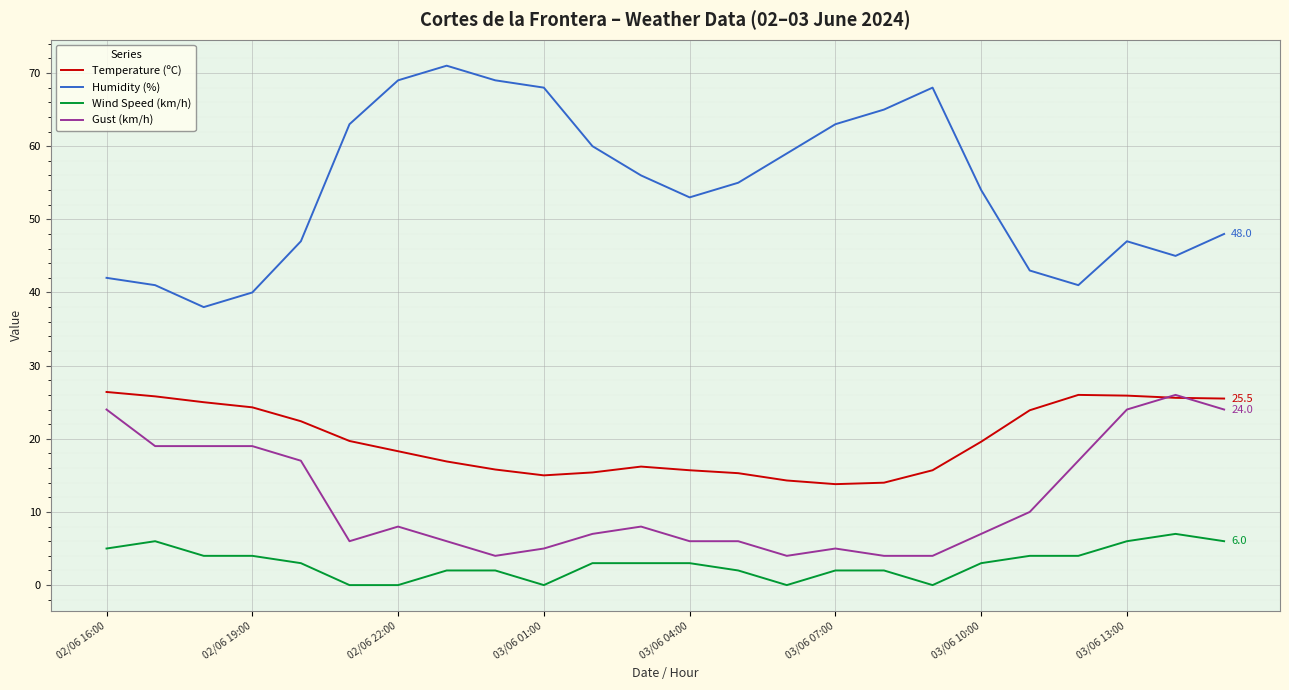

How many categories are shown in the chart?

24